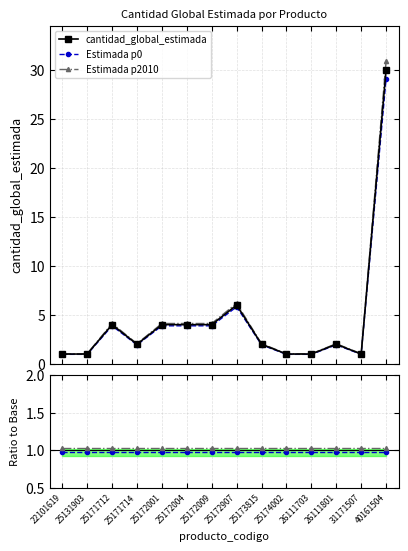

How many lines are shown in the chart?

5